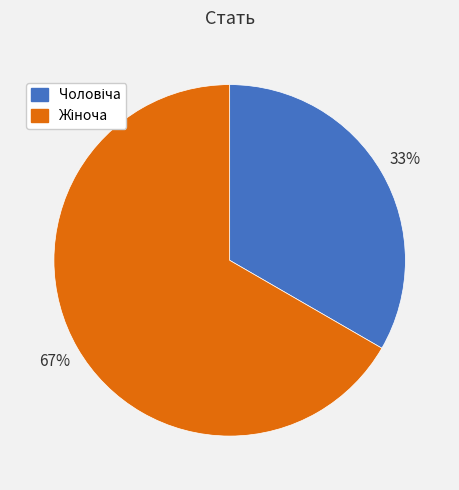

To the nearest percent, what is the average slice percentage?

50%